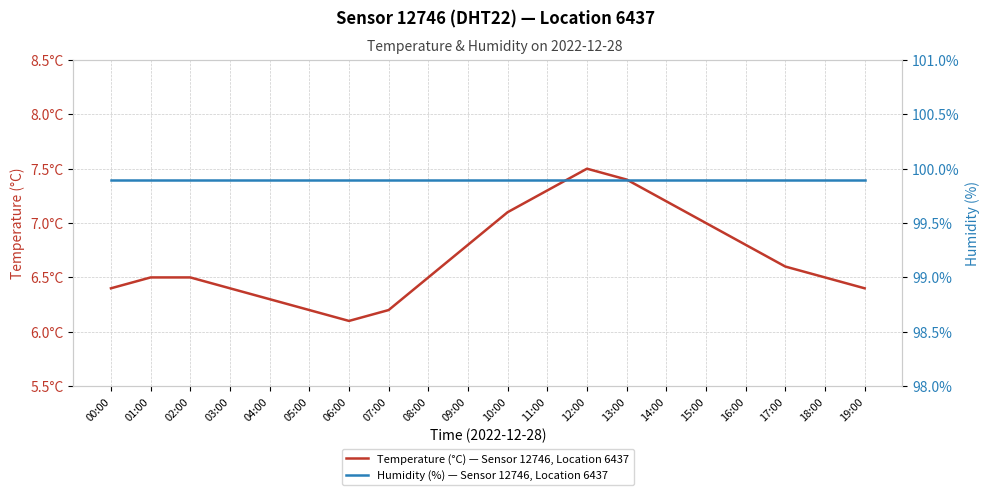

True or false: Temperature (°C) — Sensor 12746, Location 6437 and Humidity (%) — Sensor 12746, Location 6437 cross at least once.

False